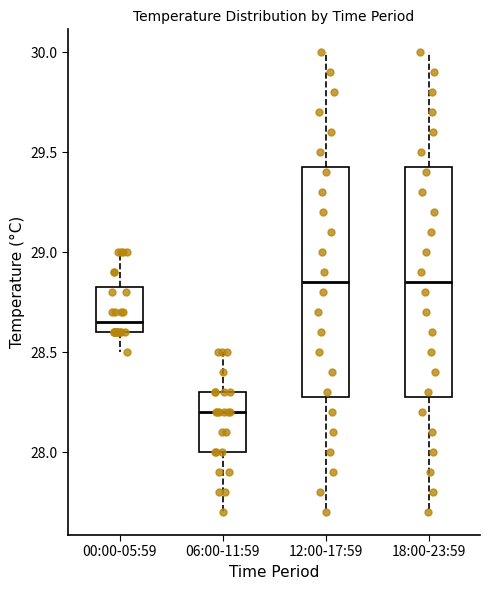

Reading left to right, transcribe this box plot: for each box, give where its median line is, the range the box spans, and where its two whiskers end, as read against the y-axis. The values are not printed on the chart, so give them approximately, as read against the axis.

00:00-05:59: median 28.65, box 28.60 to 28.85, whiskers 28.50 to 29.00
06:00-11:59: median 28.20, box 28.00 to 28.30, whiskers 27.70 to 28.50
12:00-17:59: median 28.85, box 28.30 to 29.45, whiskers 27.70 to 30.00
18:00-23:59: median 28.85, box 28.30 to 29.45, whiskers 27.70 to 30.00